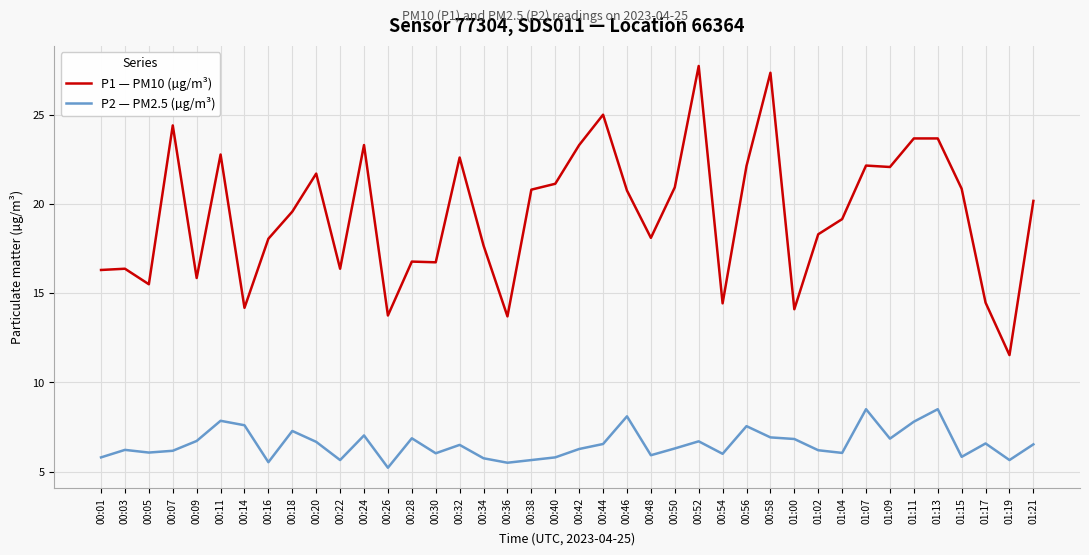

What position from the right is 00:28?

27